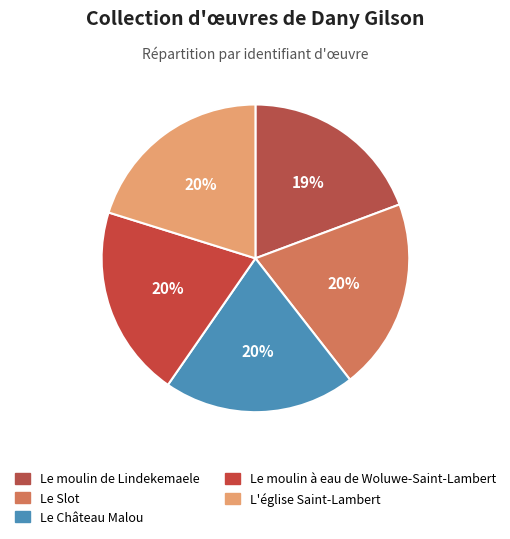

Does any single category account for the majority?

No